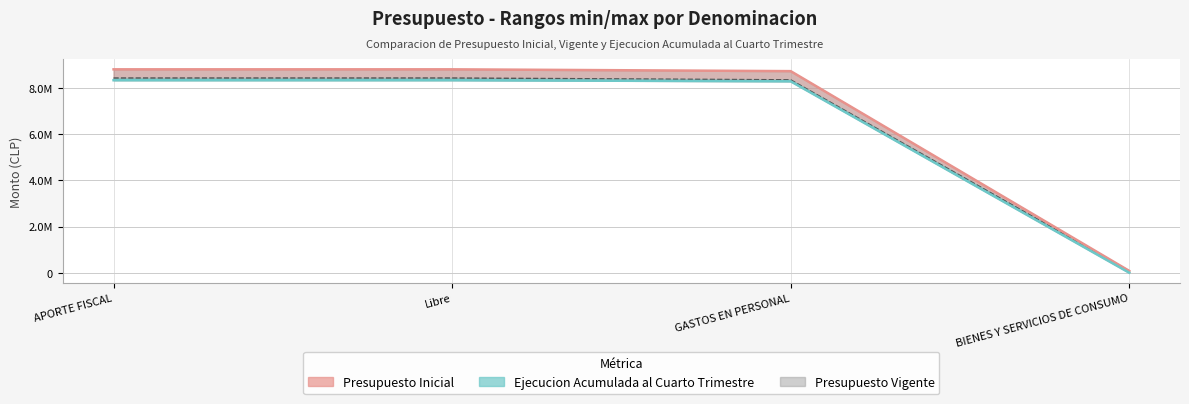

Where is Ejecucion Acumulada al Cuarto Trimestre nearest to the value 4172101?

GASTOS EN PERSONAL